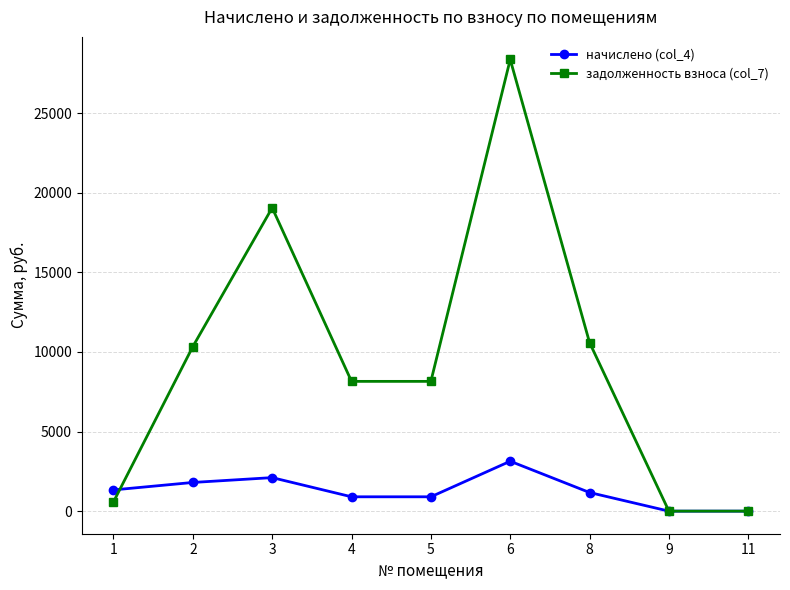

What is the difference between the maximum and minimum values in the задолженность взноса (col_7) series?

28374.7